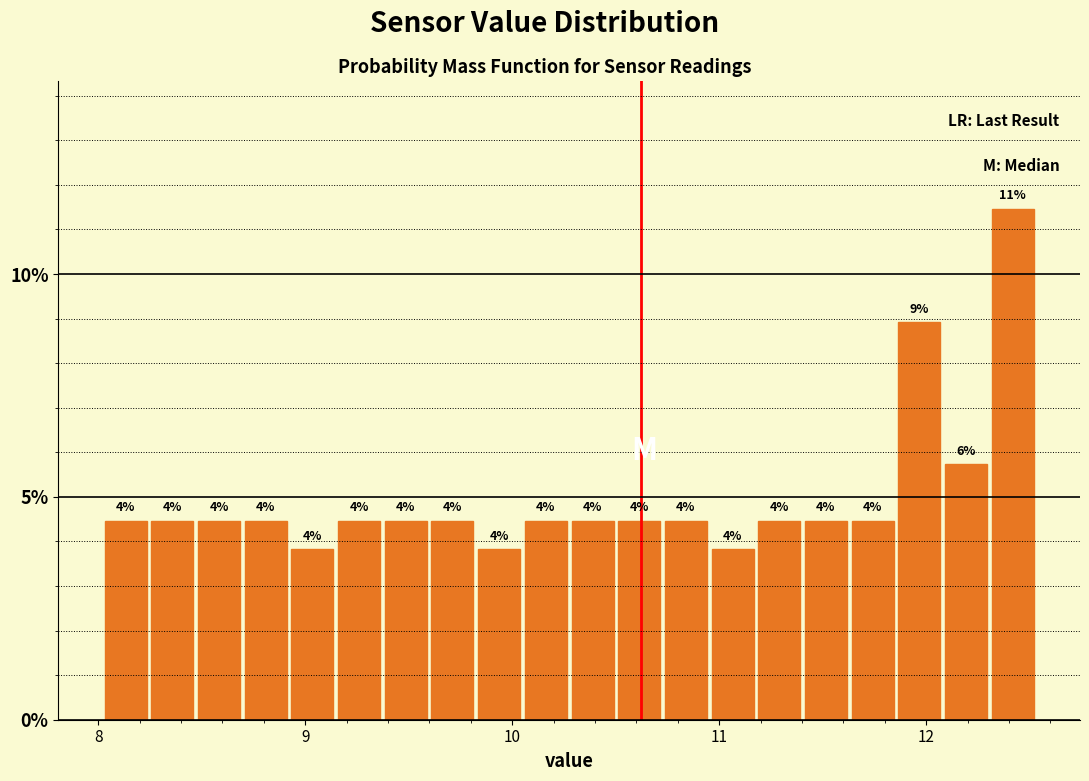

Around what value on the x-axis is the tallest bar? Give the approximate position of its centre, as read against the axis.

12.4